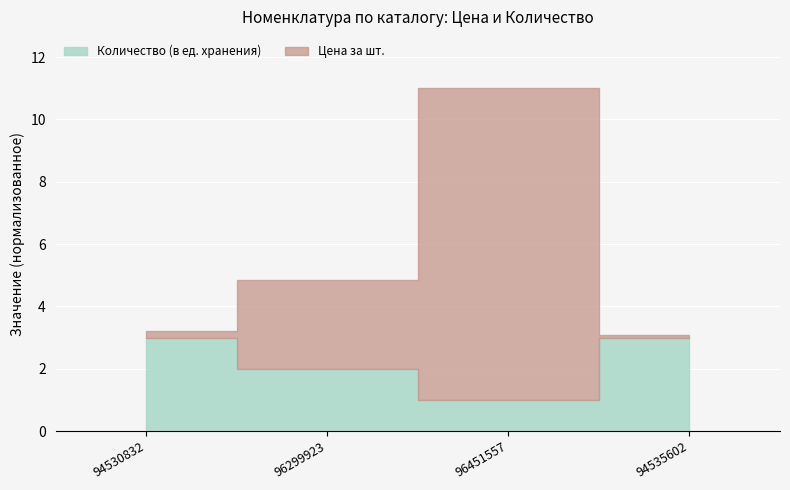

List the labels in order of Количество (в ед. хранения) value, smallest first.

96451557, 96299923, 94530832, 94535602